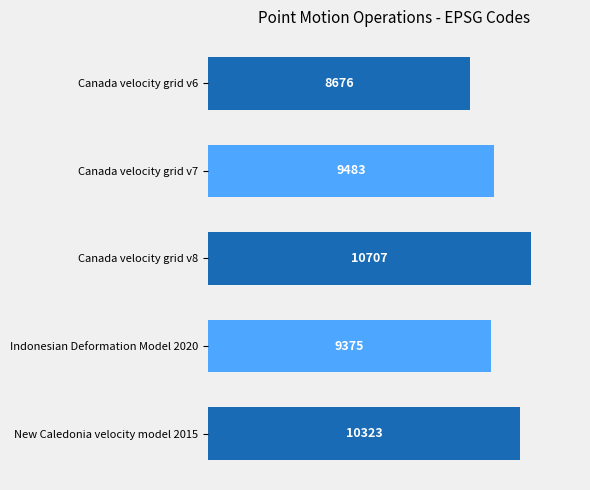

What is the difference between the values at Canada velocity grid v6 and Canada velocity grid v8?

2031